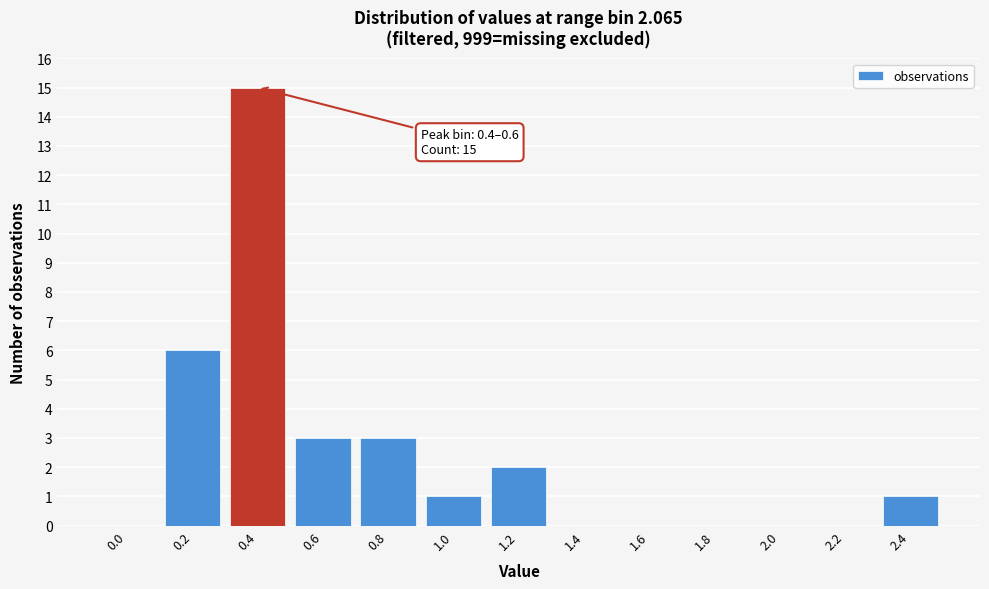

Reading left to right, transcribe all the data shown in this chart.

0.0=0	0.2=6	0.4=15	0.6=3	0.8=3	1.0=1	1.2=2	1.4=0	1.6=0	1.8=0	2.0=0	2.2=0	2.4=1